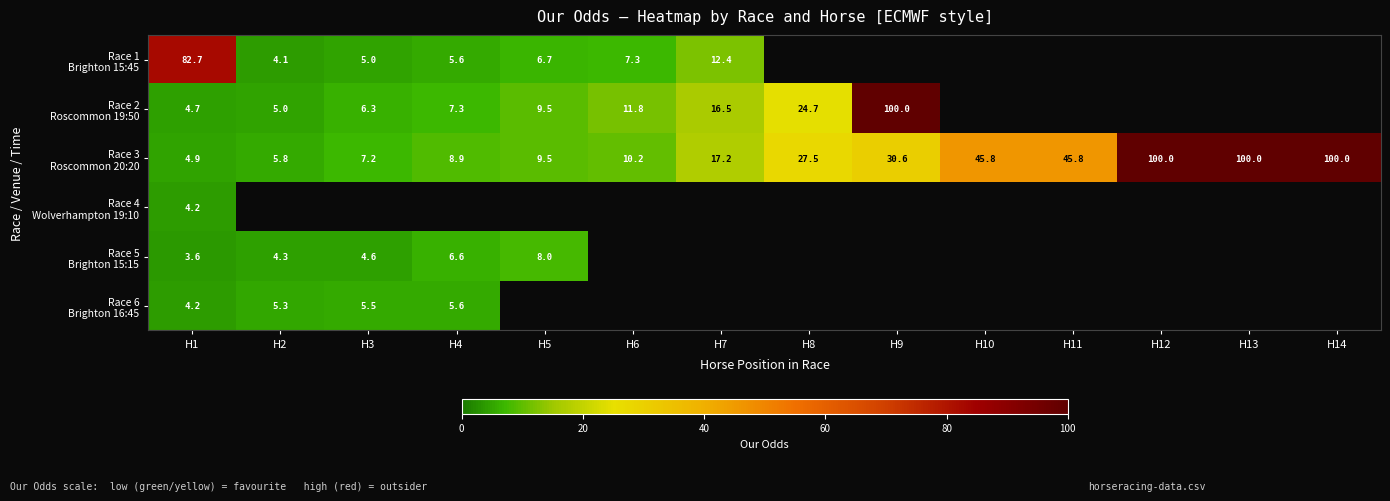

The Race 6 Brighton 16:45 series shows 5.3 at H2. True or false?

True